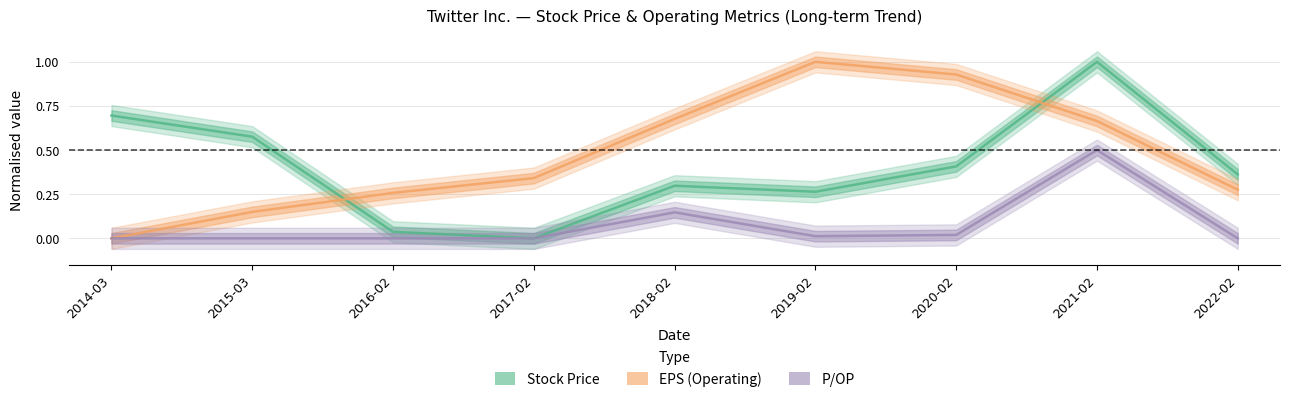

List the labels in order of EPS (Operating) value, largest first.

2019-02, 2020-02, 2018-02, 2021-02, 2017-02, 2022-02, 2016-02, 2015-03, 2014-03